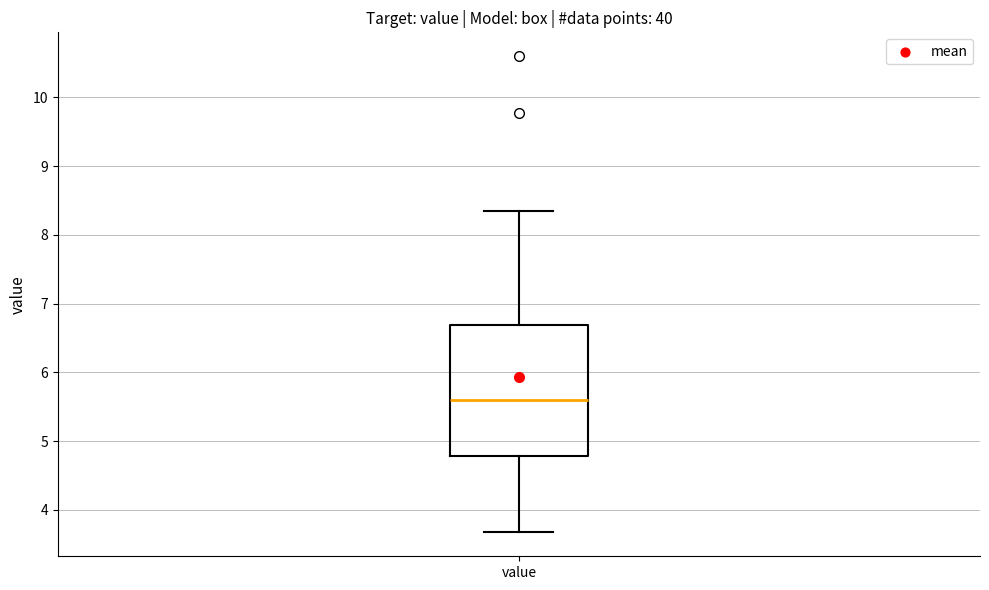

Read this box plot against the y-axis: the position of the median line, the range covered by the box, and the ends of both whiskers. The values are not printed on the chart, so give them approximately, as read against the axis.

median 5.6, box 4.8 to 6.7, whiskers 3.7 to 8.4